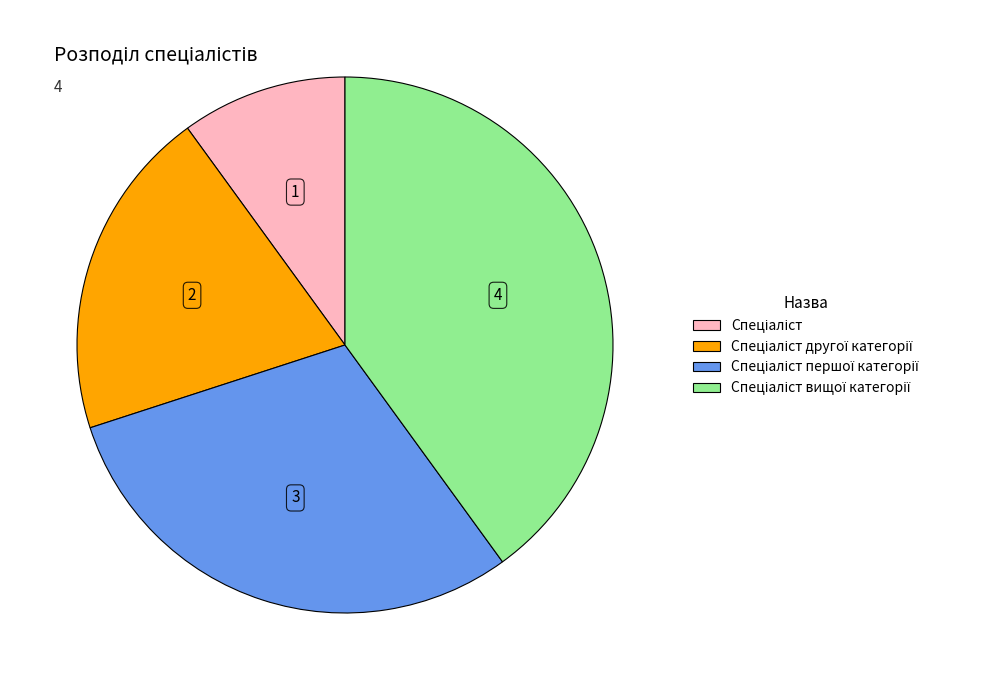

Is there a majority slice in this chart?

No